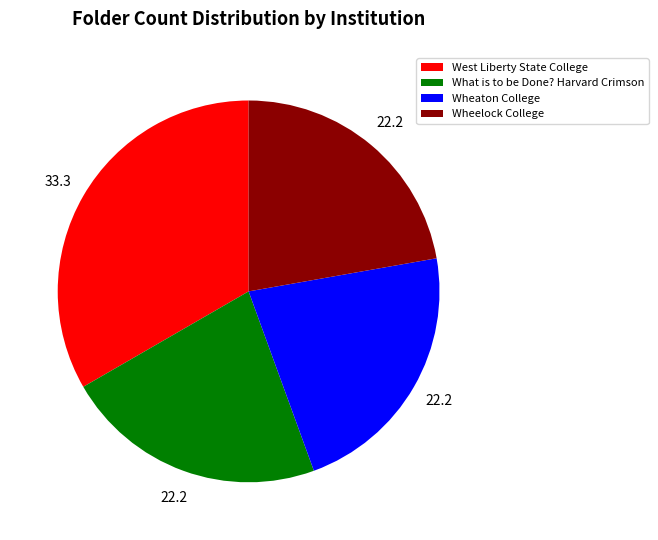

What is the ratio of the value at West Liberty State College to the value at Wheaton College?

1.5